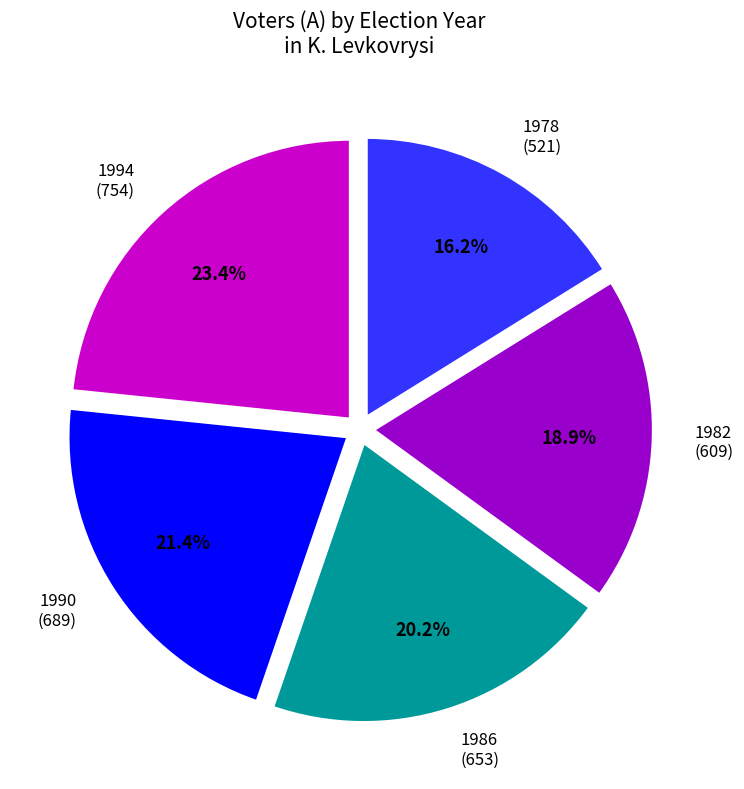

Is it true that 1990 is 7% of the pie?

False